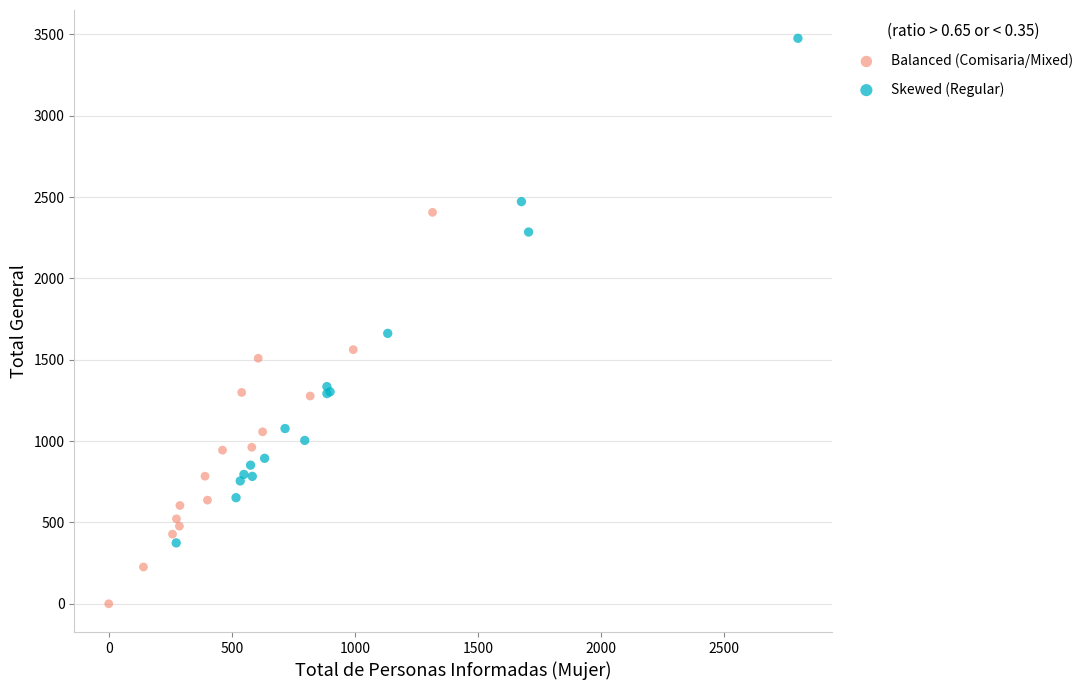

What are all the series names shown in the legend?

Balanced (Comisaria/Mixed), Skewed (Regular)